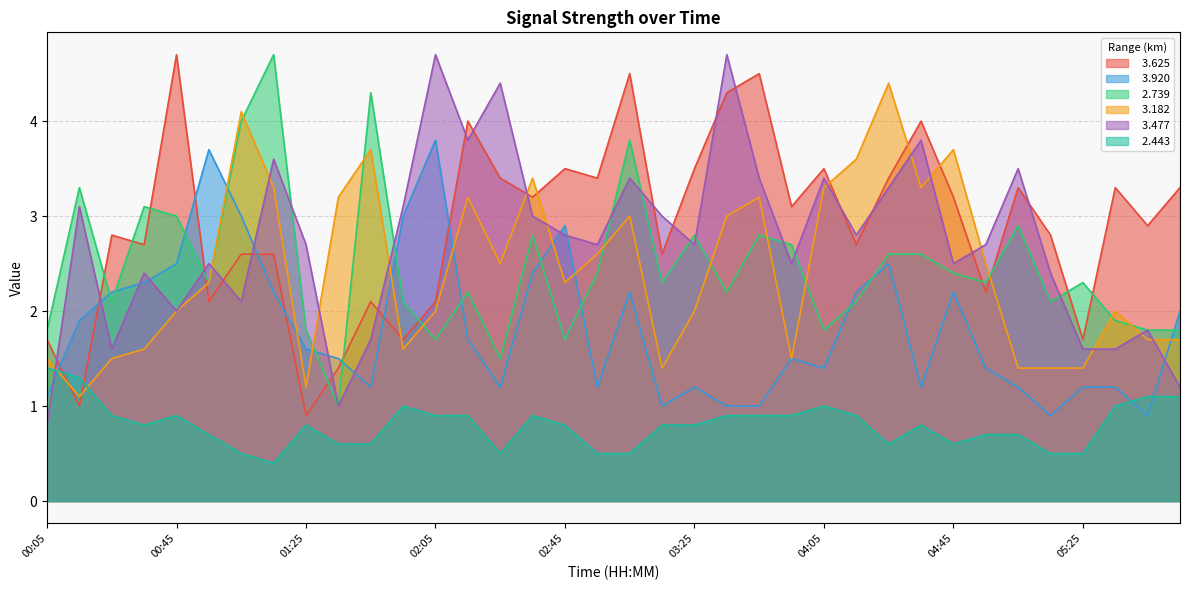

What is the lowest value of the   2.739 series?

1.0